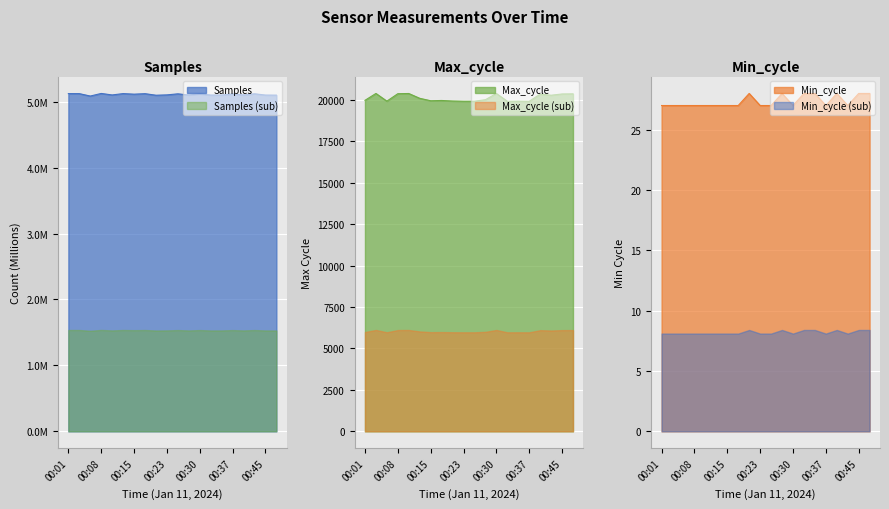

At which category is the sum across all series the highest?

00:08